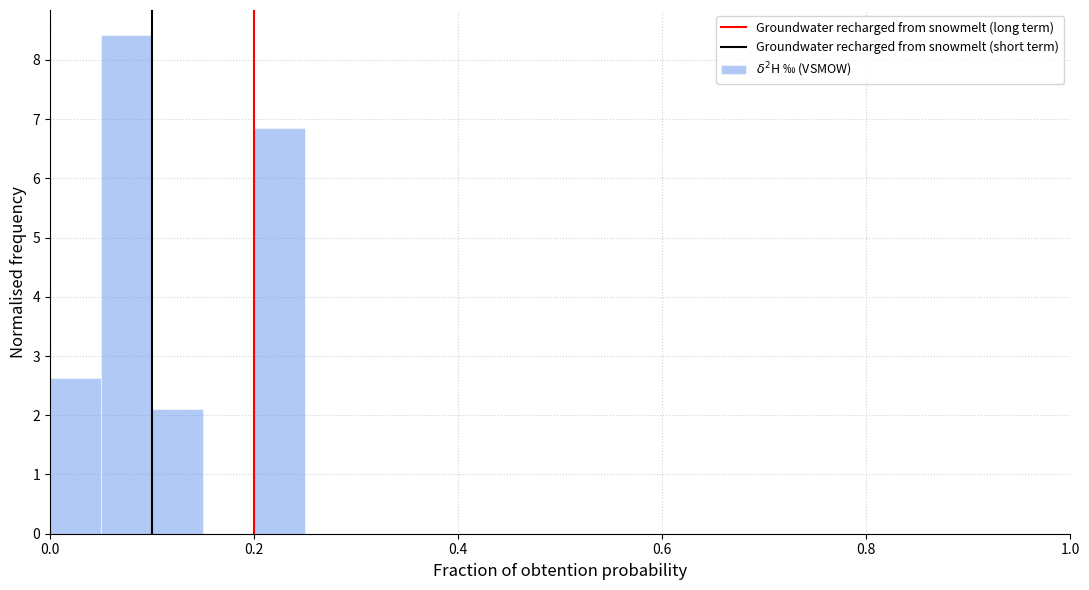

Around what value on the x-axis is the tallest bar? Give the approximate position of its centre, as read against the axis.

0.08